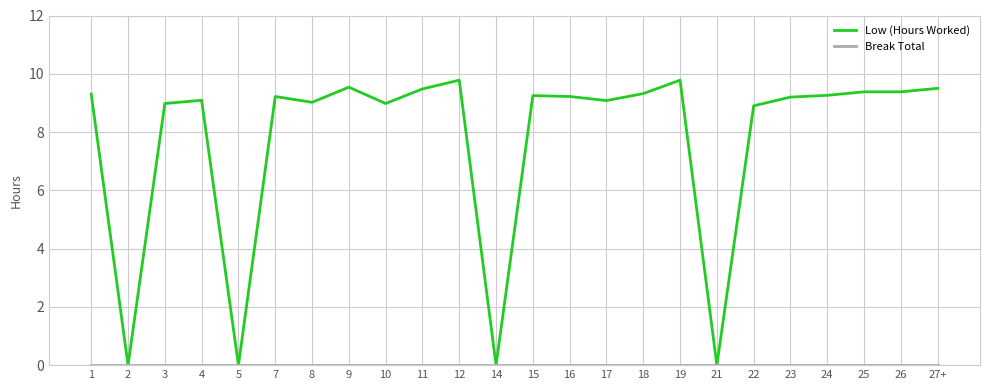

What is the greatest value displayed?

9.8